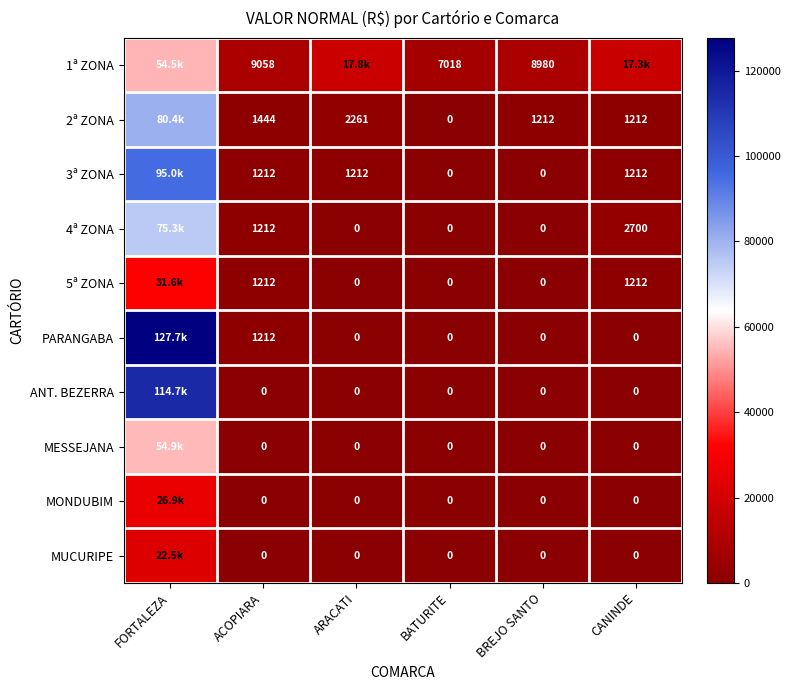

What is the sum of the 2ª ZONA values at BATURITE and CANINDE?

1212.0